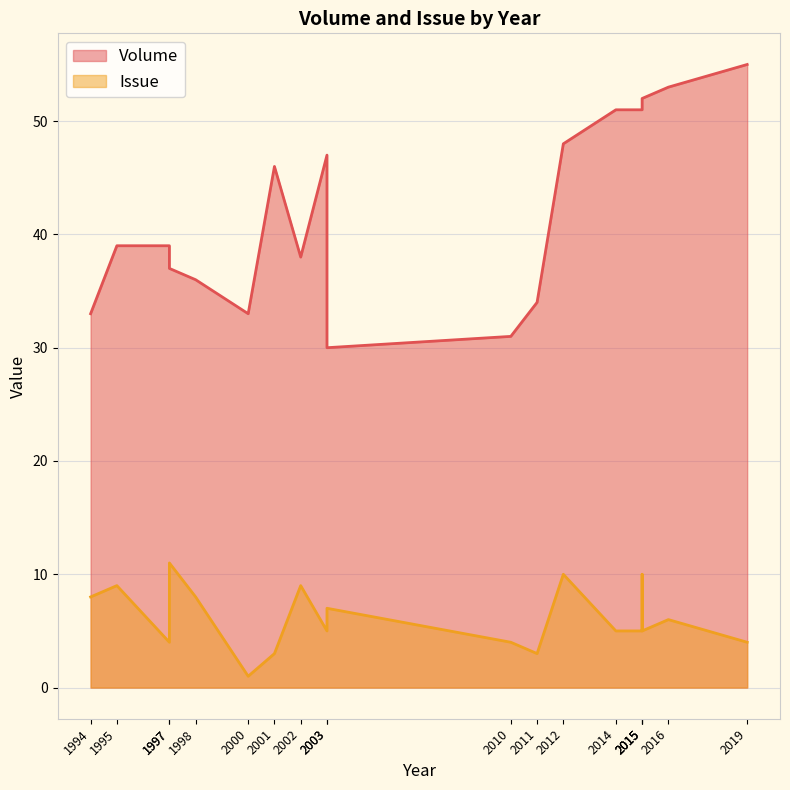

What are all the series names shown in the legend?

Volume, Issue